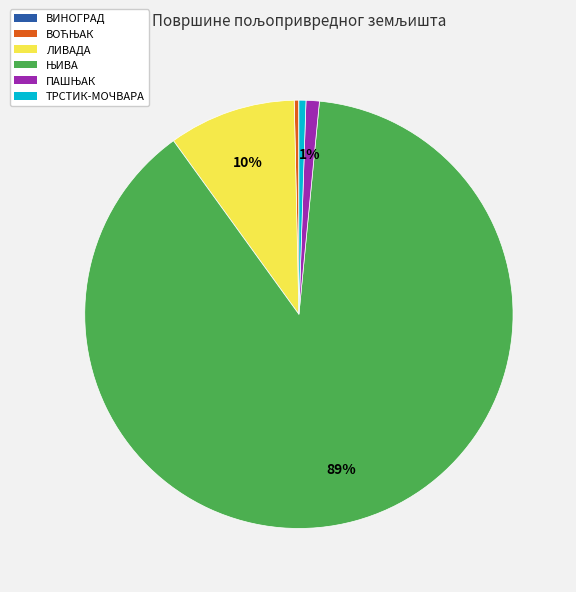

Does any single category account for the majority?

Yes